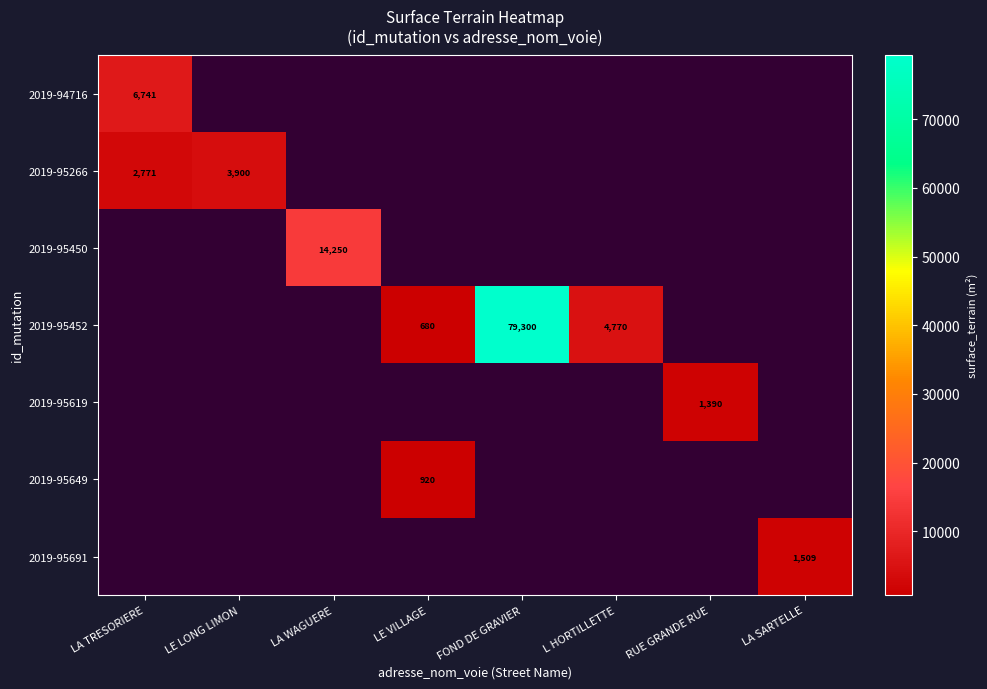

The 2019-95649 series shows 510 at LE VILLAGE. True or false?

False